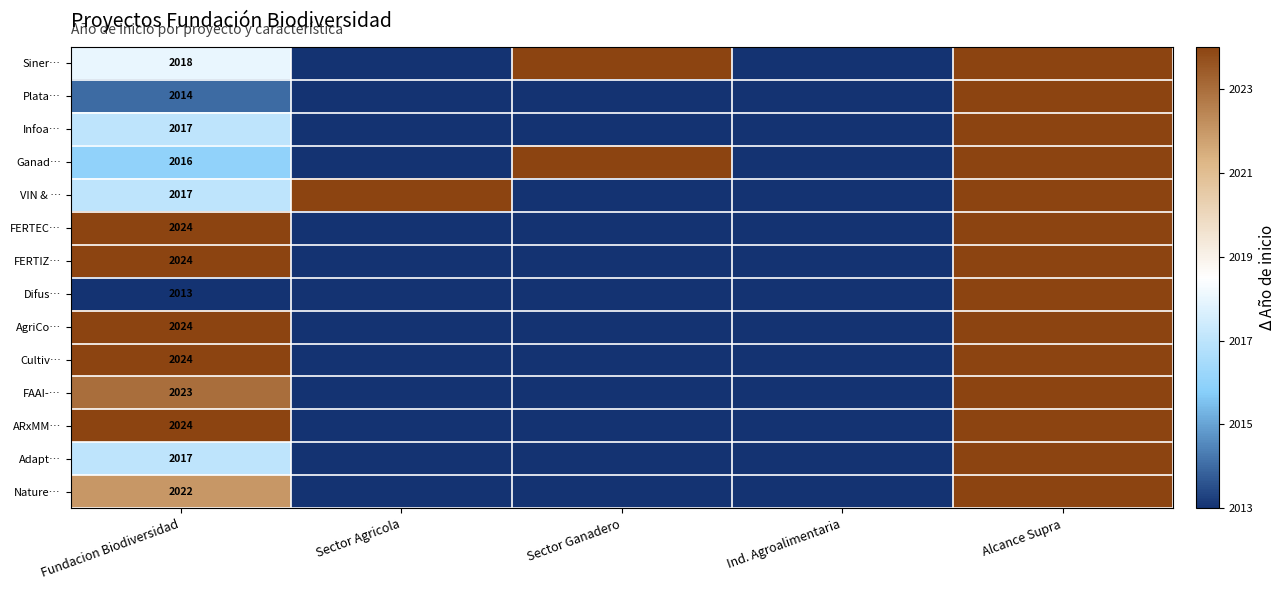

True or false: ARxMM… has a value of 565 at Fundacion Biodiversidad.

False